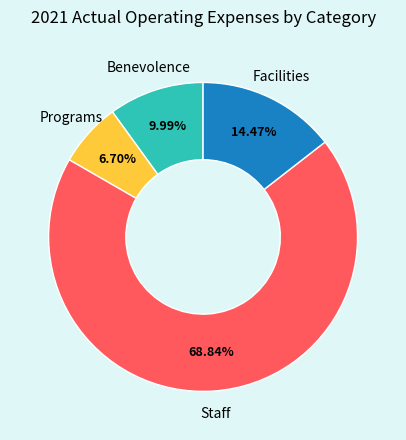

How many segments does this pie chart have?

4